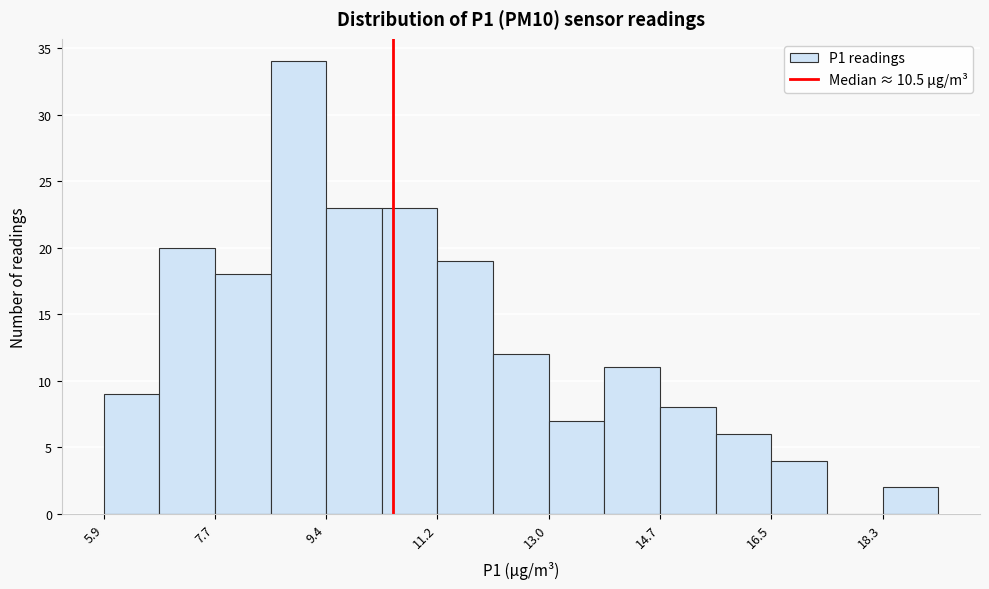

Over which range of the x-axis is the bar tallest?

8.6 to 9.4